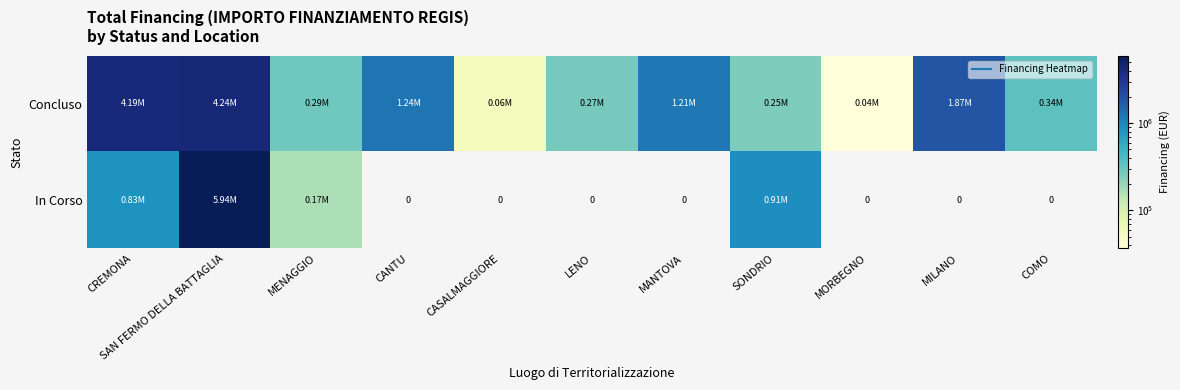

Which category has the highest value in the Concluso series?

SAN FERMO DELLA BATTAGLIA